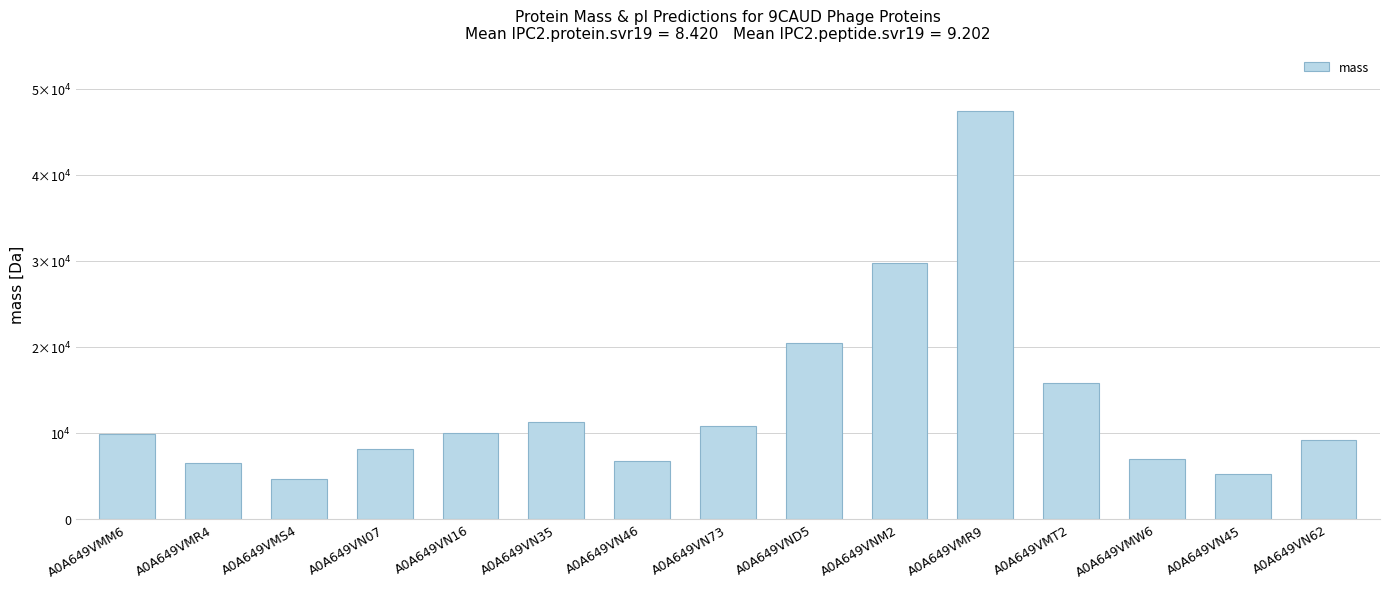

What is the minimum value shown in the chart?

4624.4